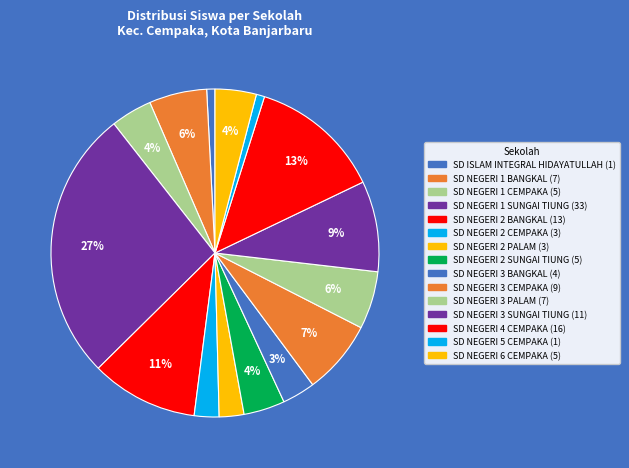

Does any single category account for the majority?

No